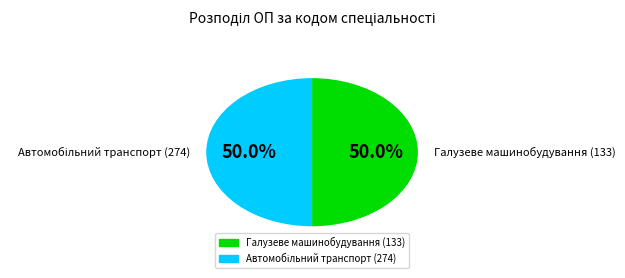

What is the majority slice?

133